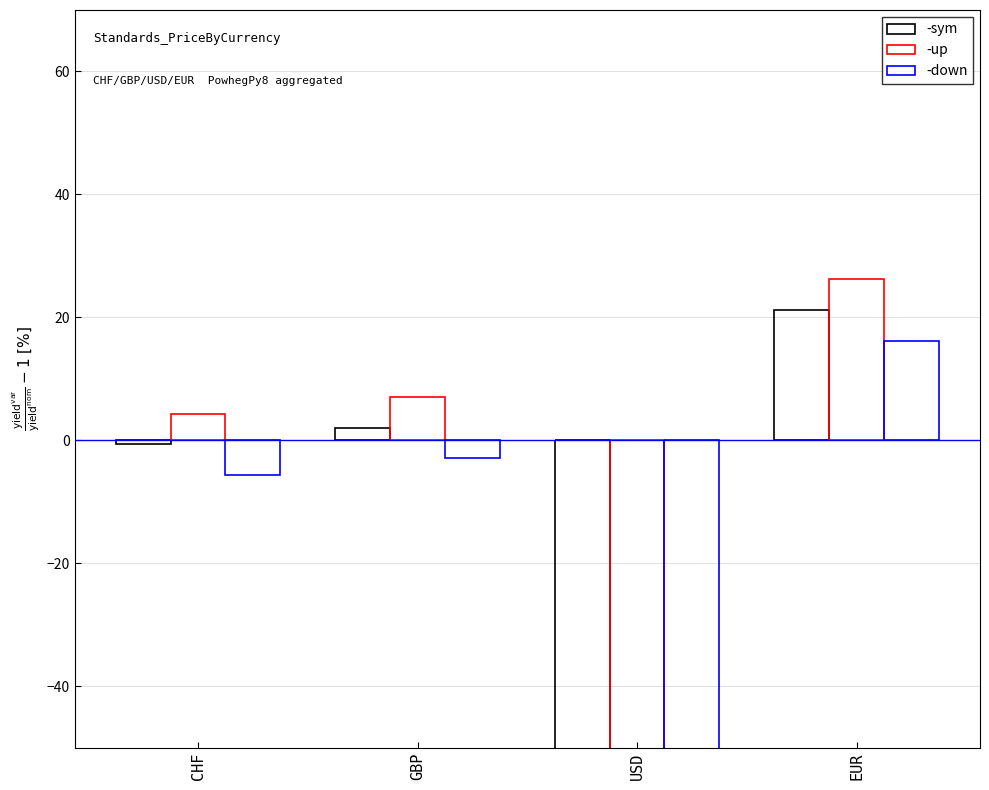

How many bars are there in total?

12